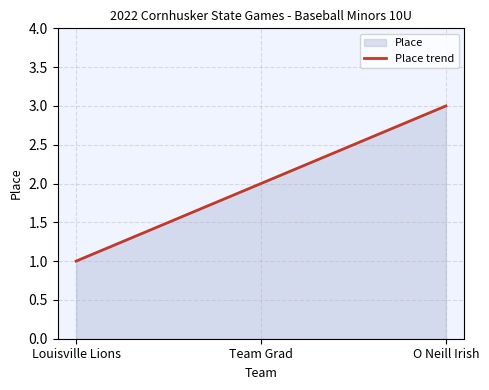

What is the label of the 1st point from the left?

Louisville Lions